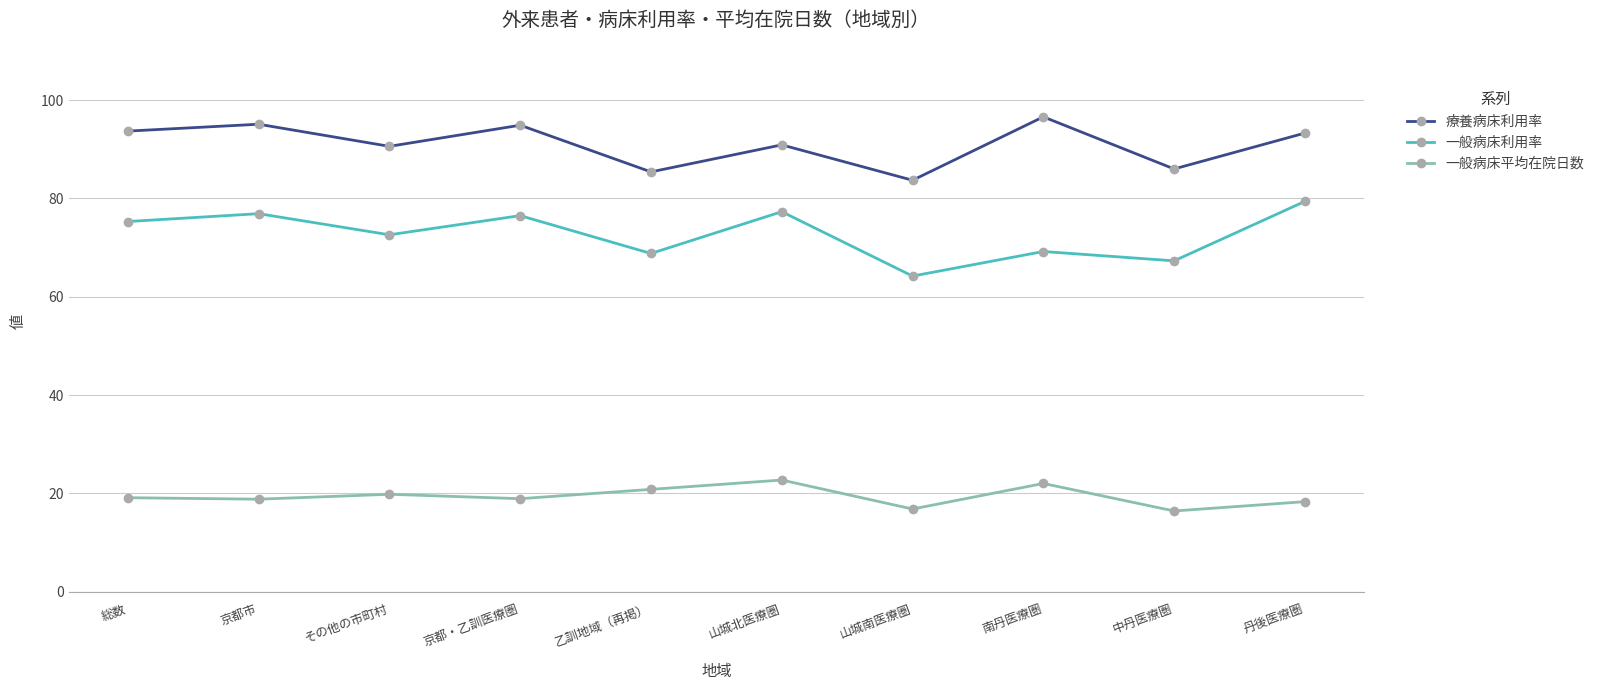

At which category does 一般病床利用率 reach its first local peak?

京都市